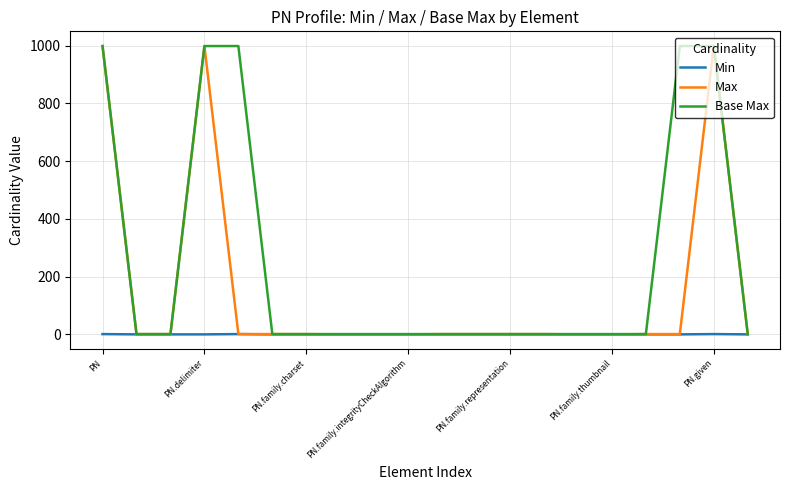

What is the difference between the maximum and second lowest values in the Min series?

1